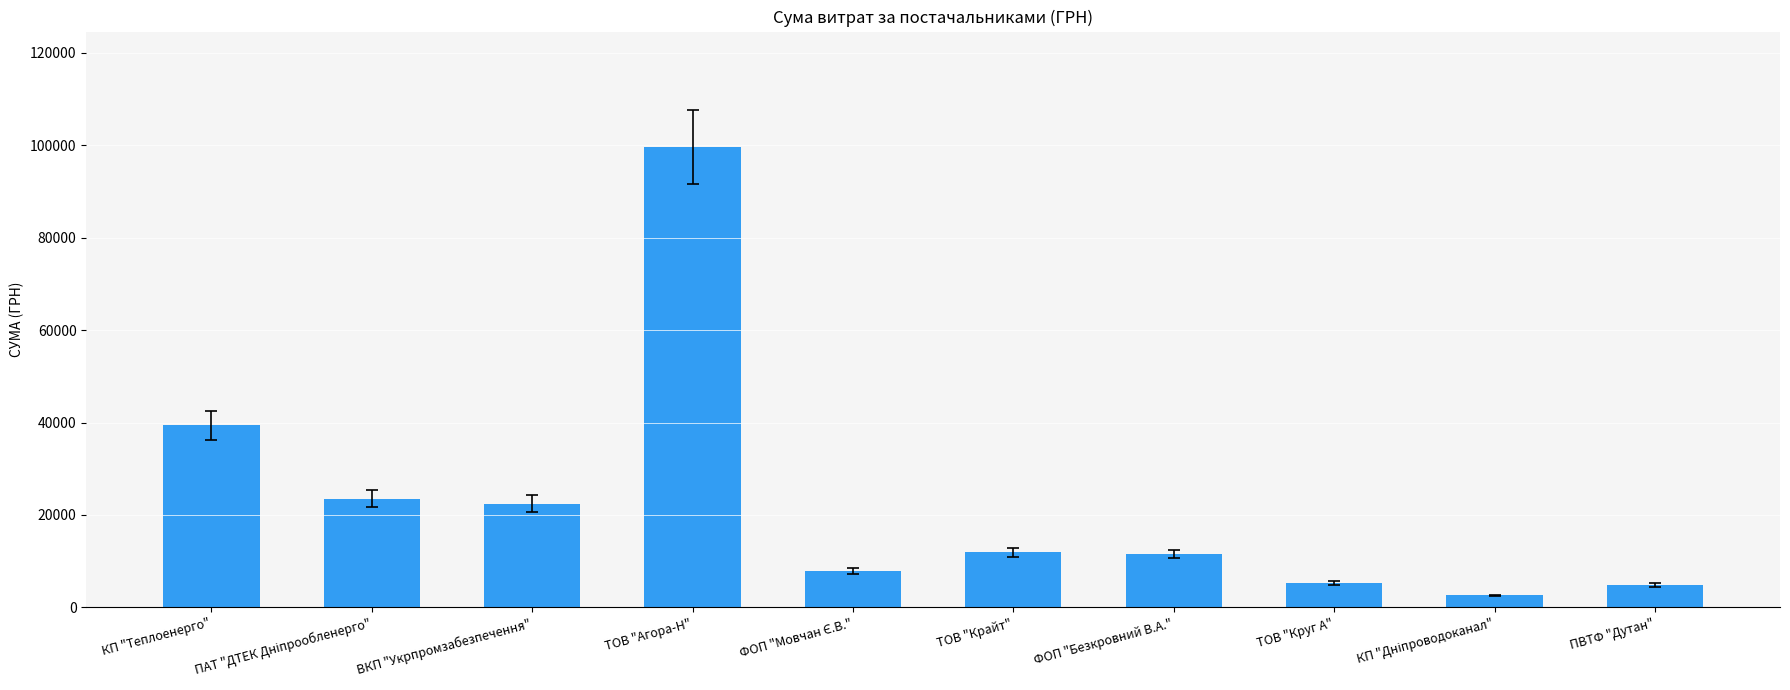

Is it true that the value at ТОВ "Агора-Н" is 99673.3?

True